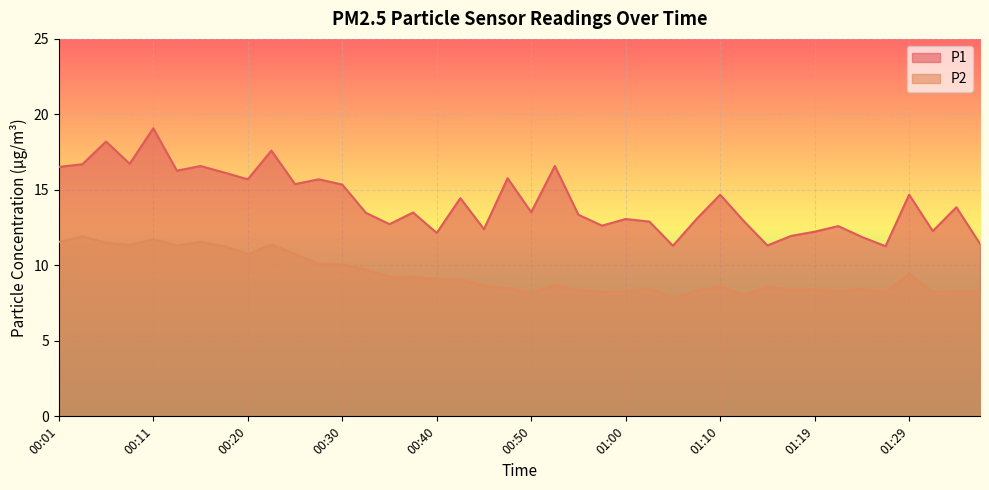

List the series in order of their overall mean, lowest first.

P2, P1